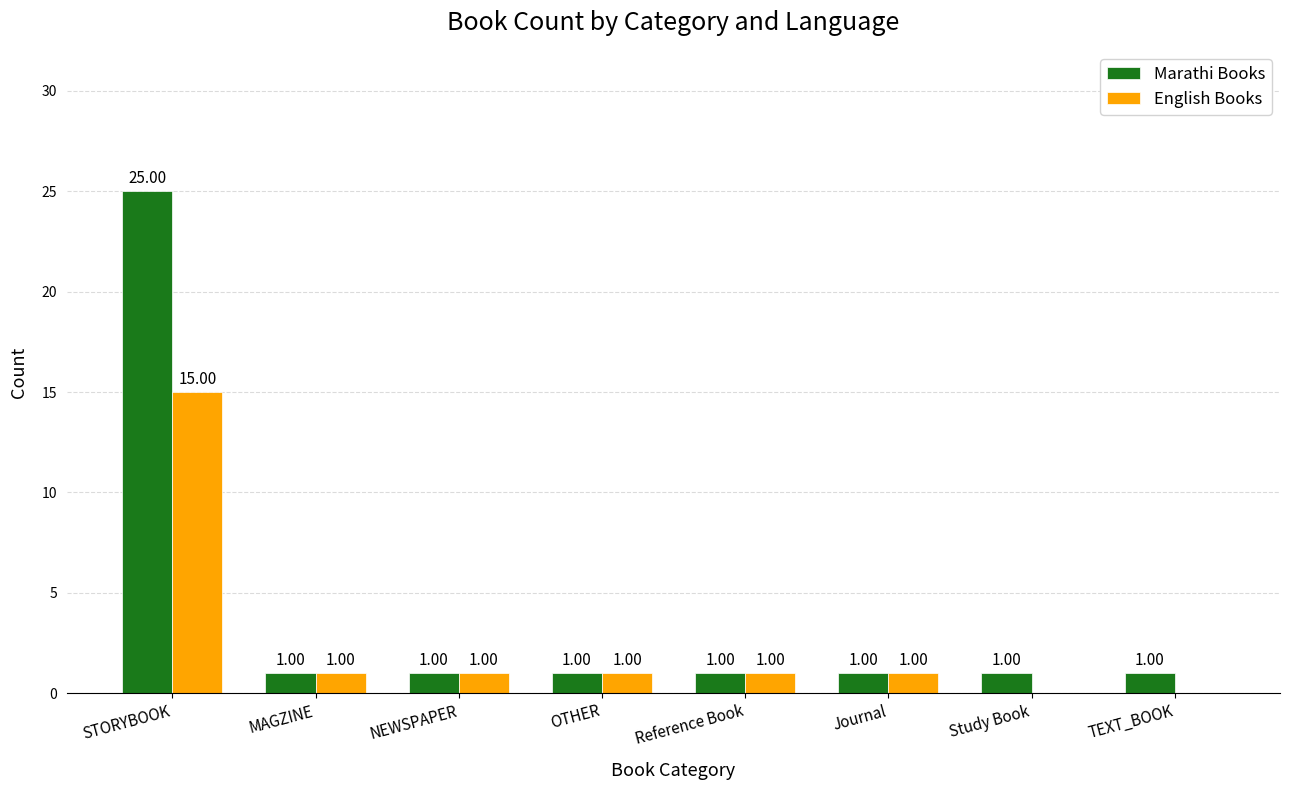

Where does the English Books series first go above 1?

STORYBOOK